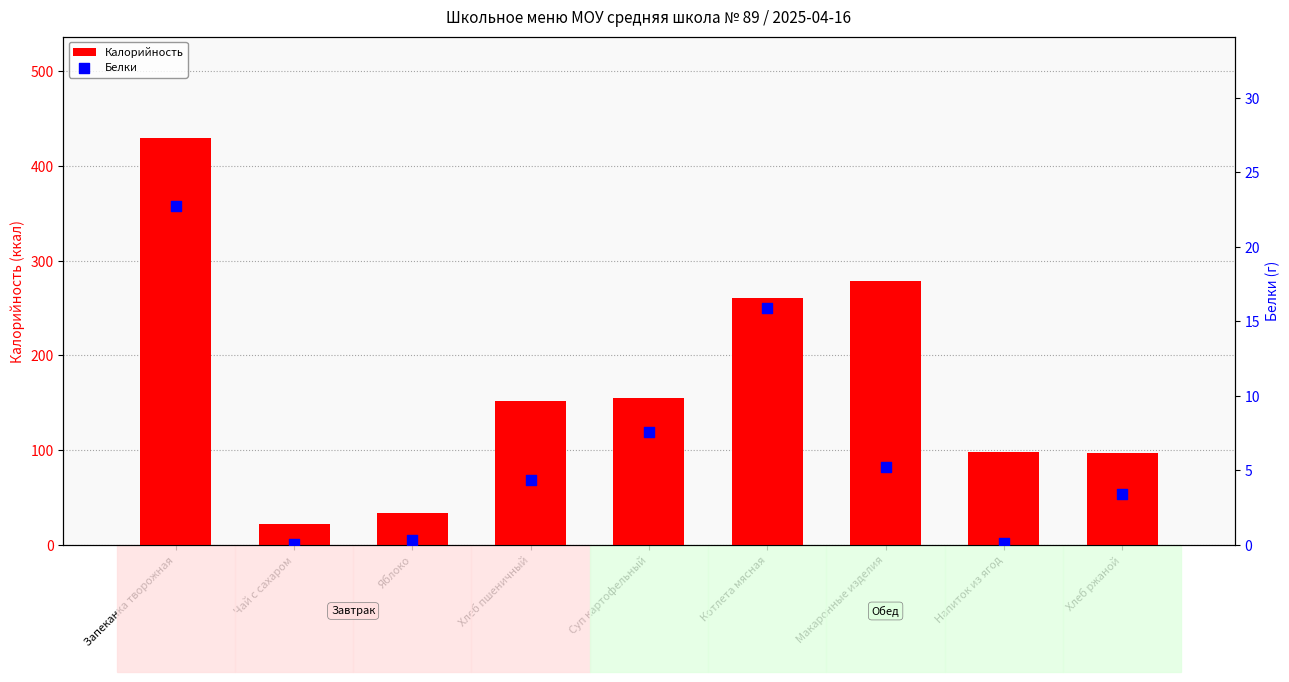

What are all the series names shown in the legend?

Калорийность, Белки